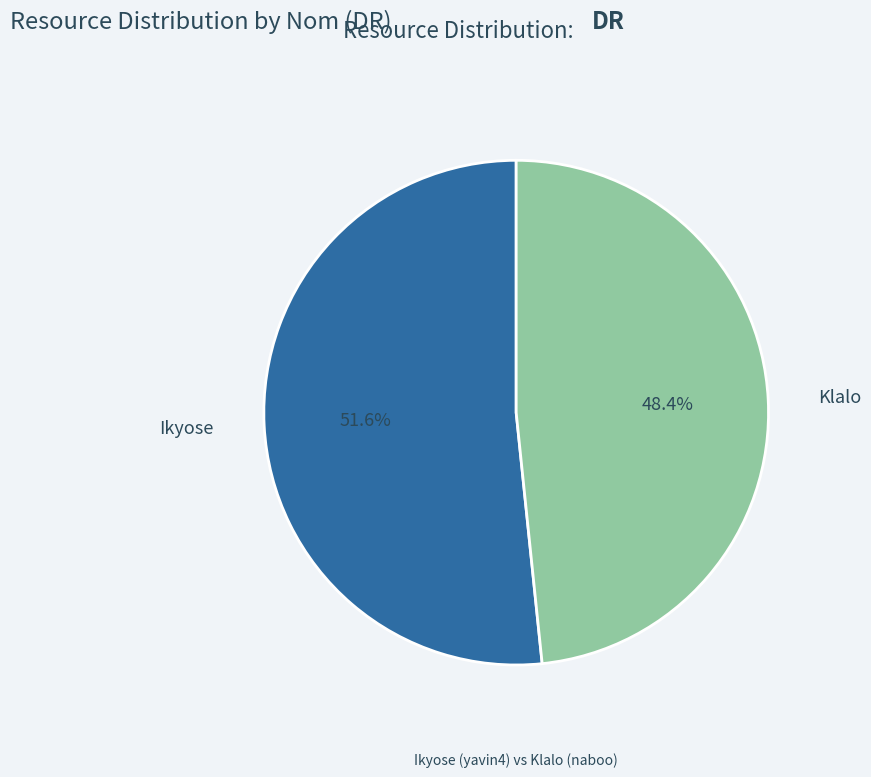

The Klalo slice represents 48% of the pie. True or false?

True